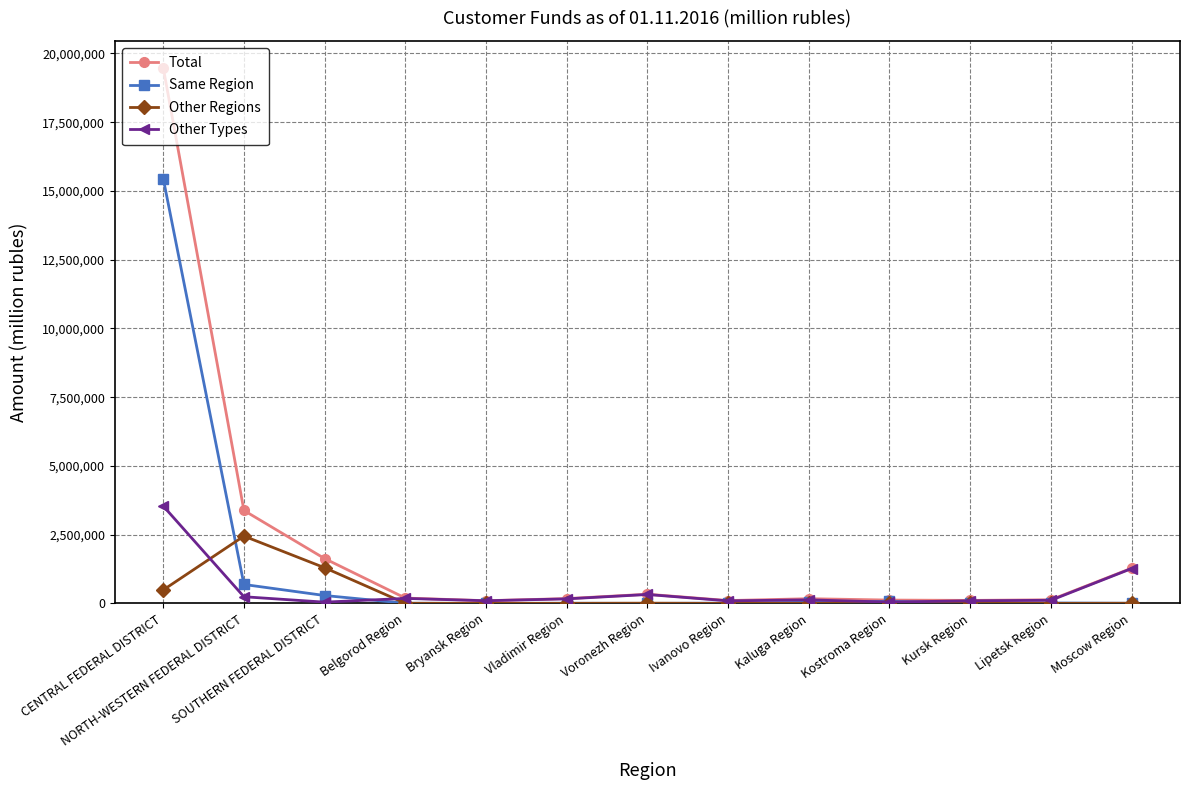

What position from the left is Bryansk Region?

5